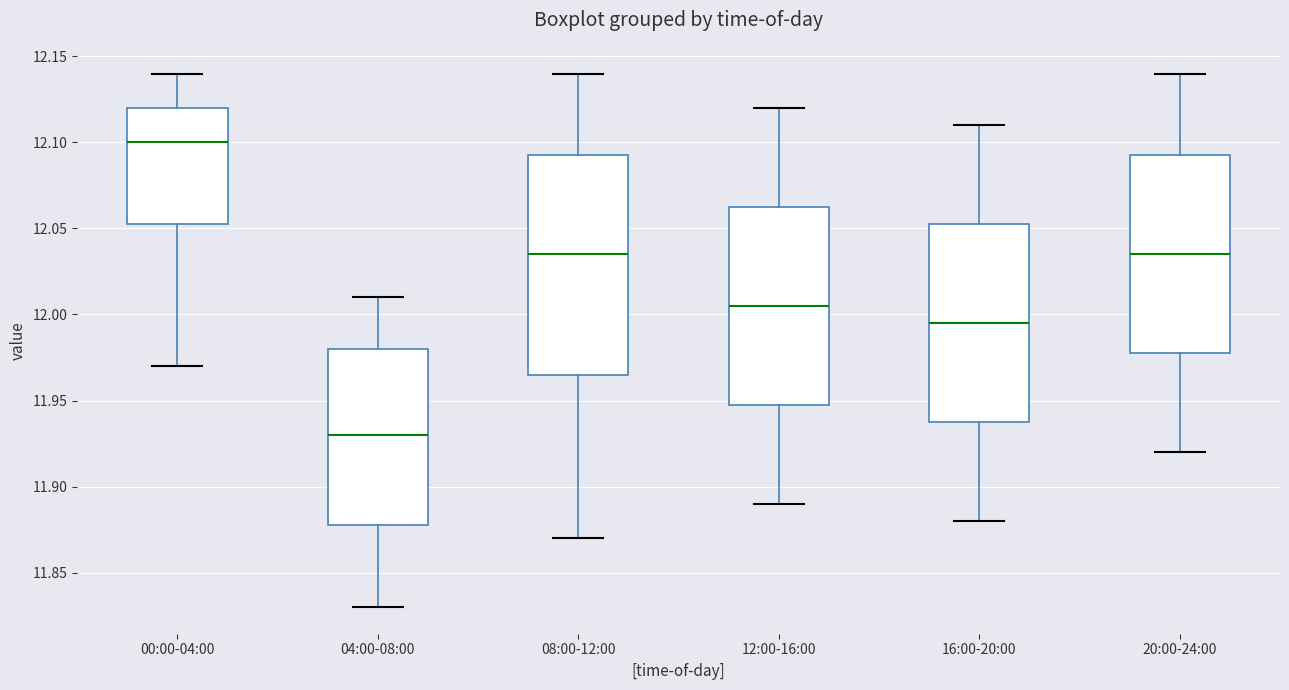

Which box is the tallest, from its lower edge to its upper edge?

08:00-12:00